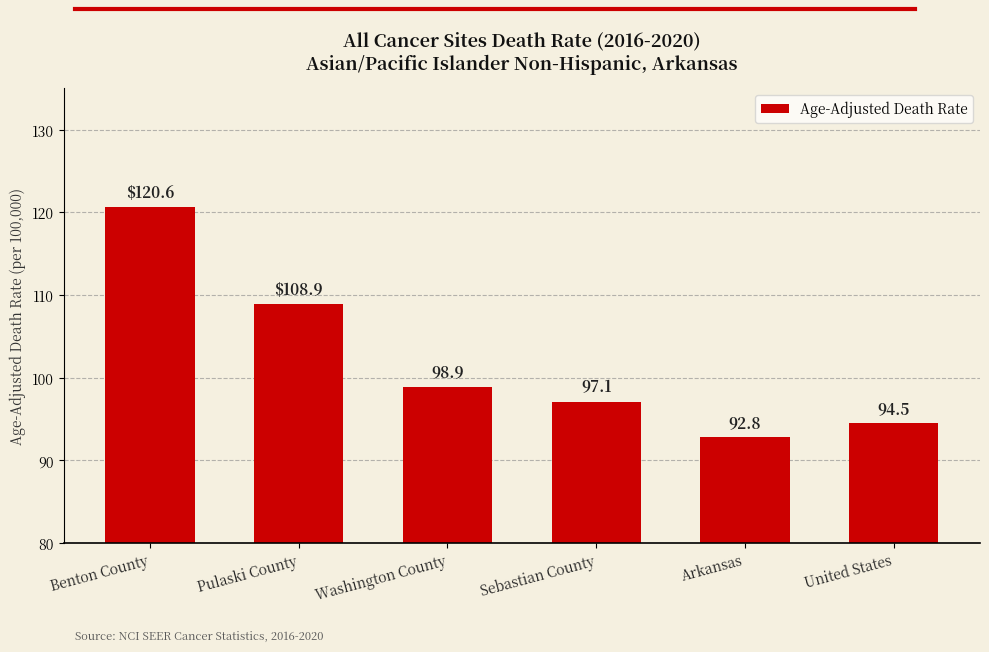

List the labels in order of value, smallest first.

Arkansas, United States, Sebastian County, Washington County, Pulaski County, Benton County